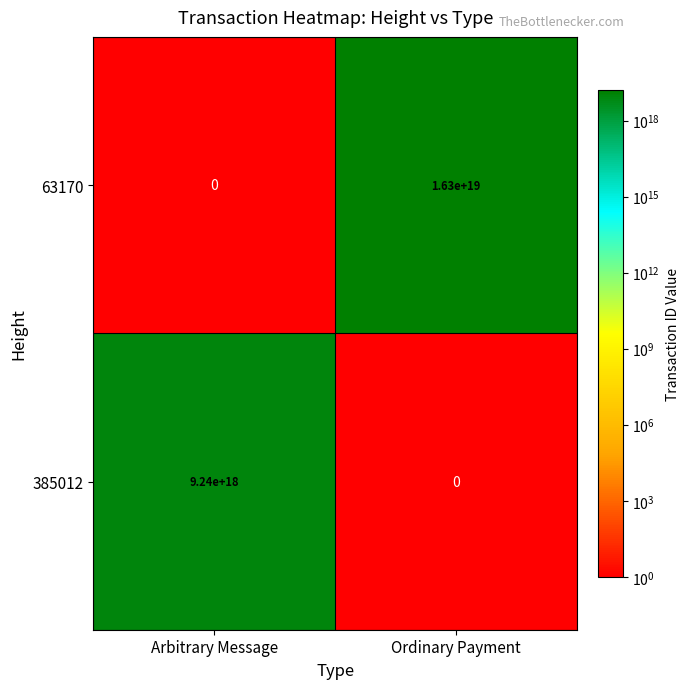

At which category is the sum across all series the highest?

Ordinary Payment